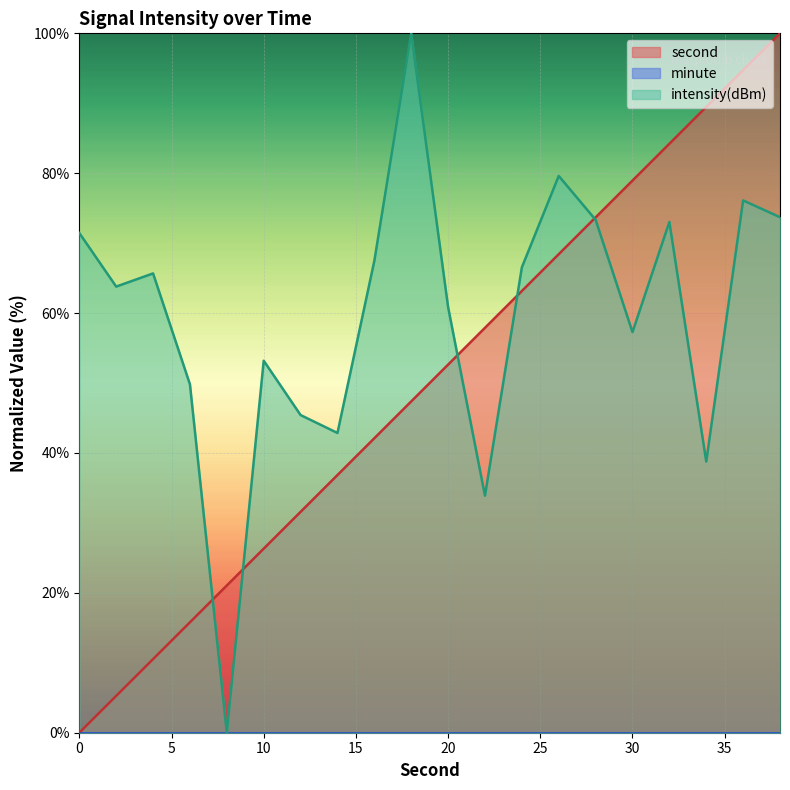

Rank the categories by second value from lowest to highest.

0, 2, 4, 6, 8, 10, 12, 14, 16, 18, 20, 22, 24, 26, 28, 30, 32, 34, 36, 38